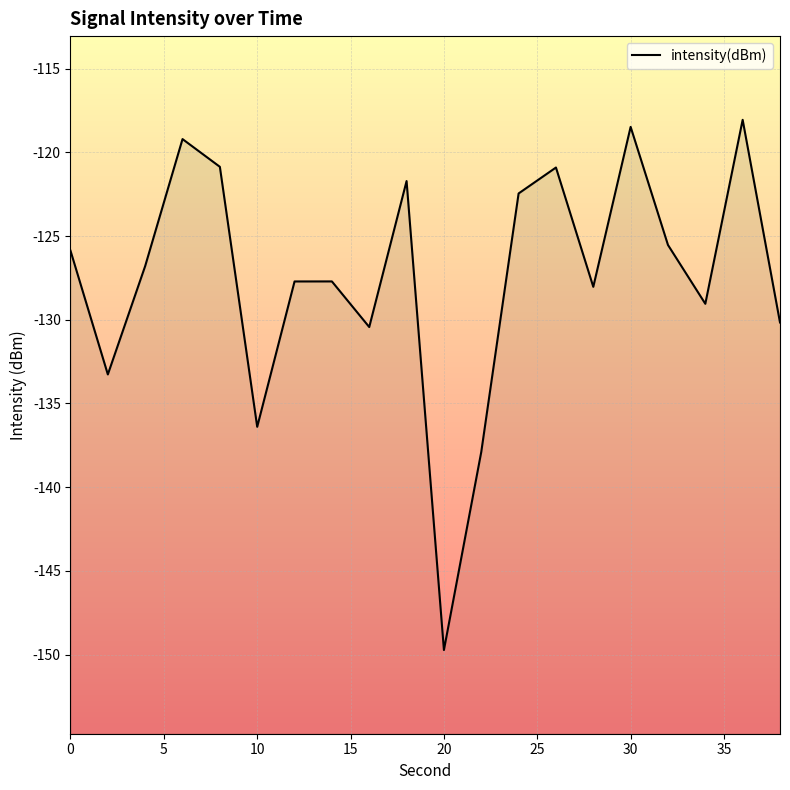

How many interior local peaks (higher than both neighbors) does the data have?

6